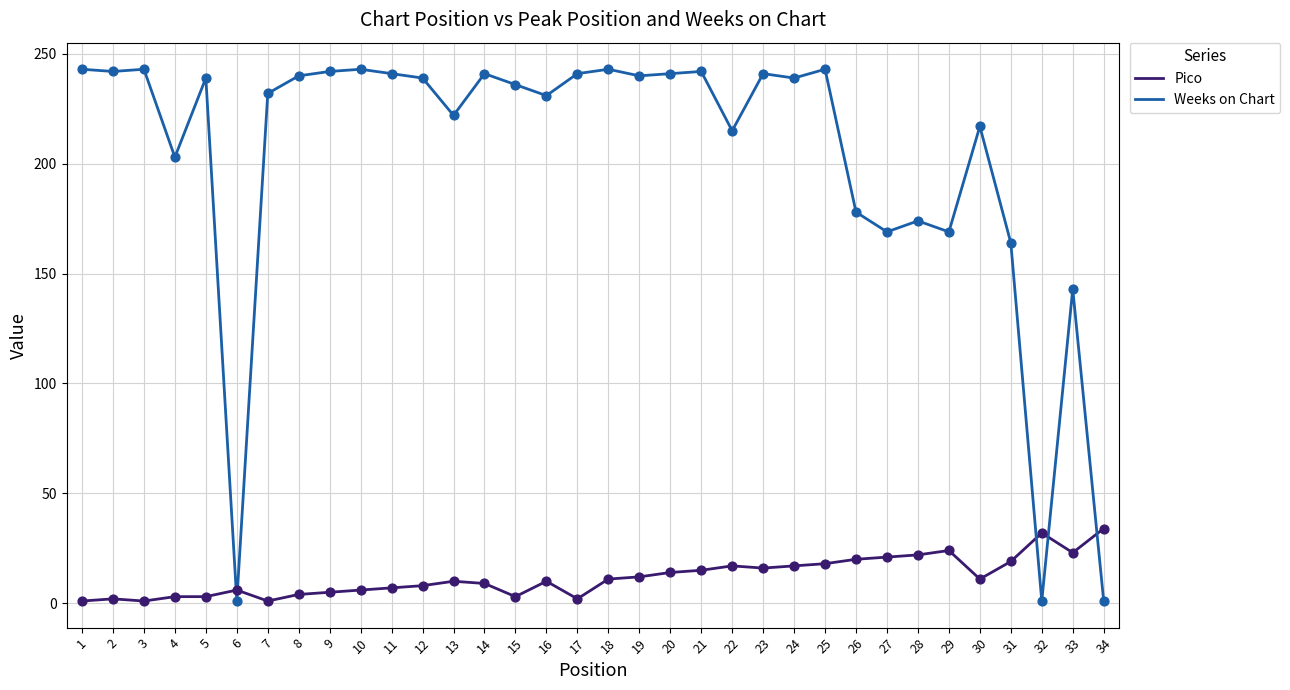

At how many categories does at least one series exceed 26?

33